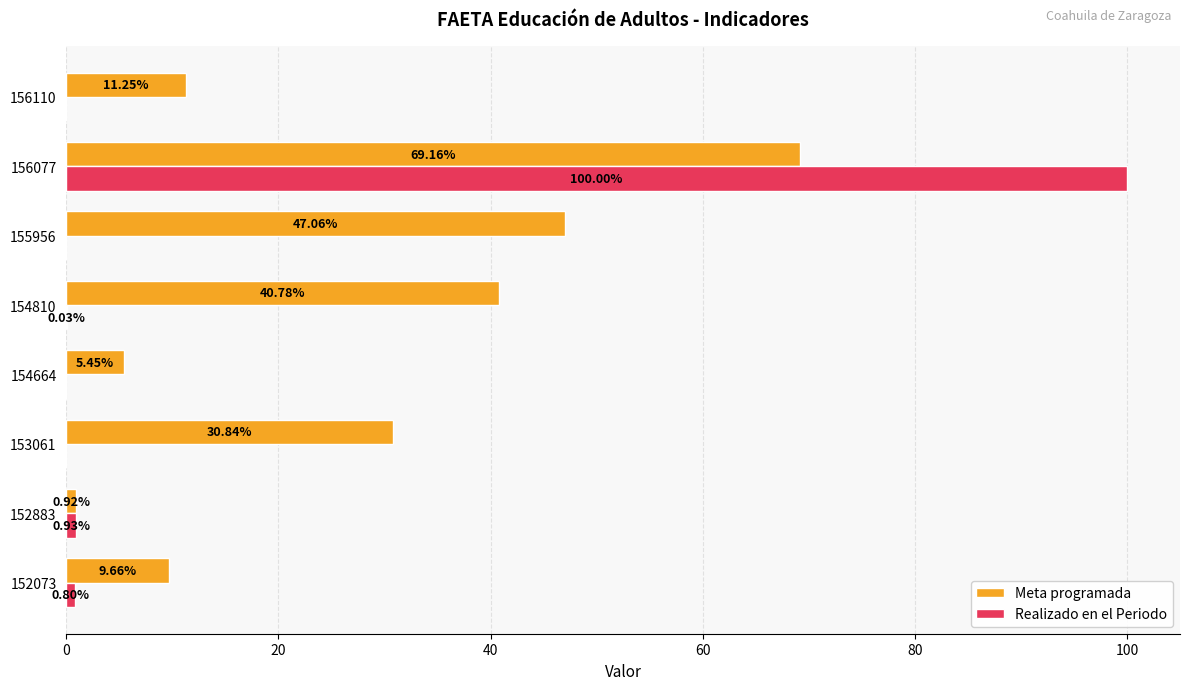

What is the sum of the Meta programada values at 152883 and 152073?

10.6